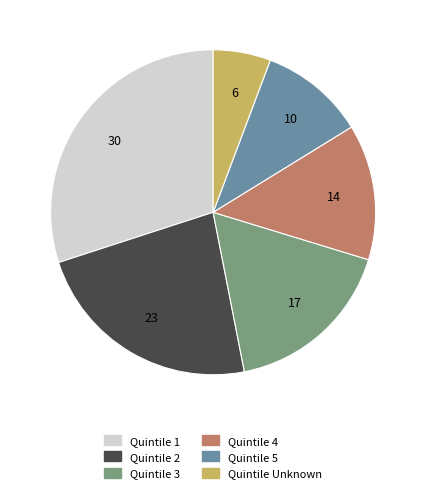

Does any single category account for the majority?

No